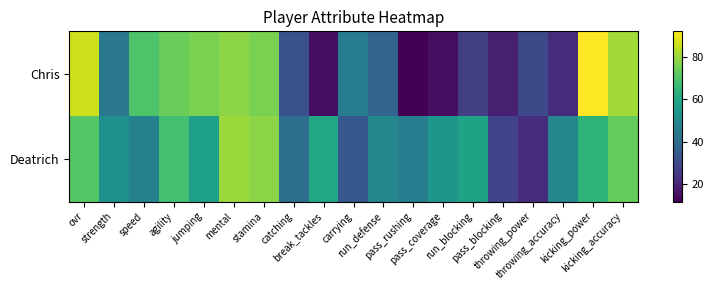

Reading left to right, what are all the values shown in this chart?

Chris: ovr=86	strength=44	speed=70	agility=74	jumping=76	mental=78	stamina=76	catching=32	break_tackles=15	carrying=46	run_defense=38	pass_rushing=12	pass_coverage=15	run_blocking=27	pass_blocking=19	throwing_power=30	throwing_accuracy=22	kicking_power=92	kicking_accuracy=81
Deatrich: ovr=71	strength=52	speed=47	agility=68	jumping=57	mental=80	stamina=78	catching=41	break_tackles=60	carrying=34	run_defense=49	pass_rushing=46	pass_coverage=54	run_blocking=58	pass_blocking=28	throwing_power=22	throwing_accuracy=49	kicking_power=64	kicking_accuracy=73